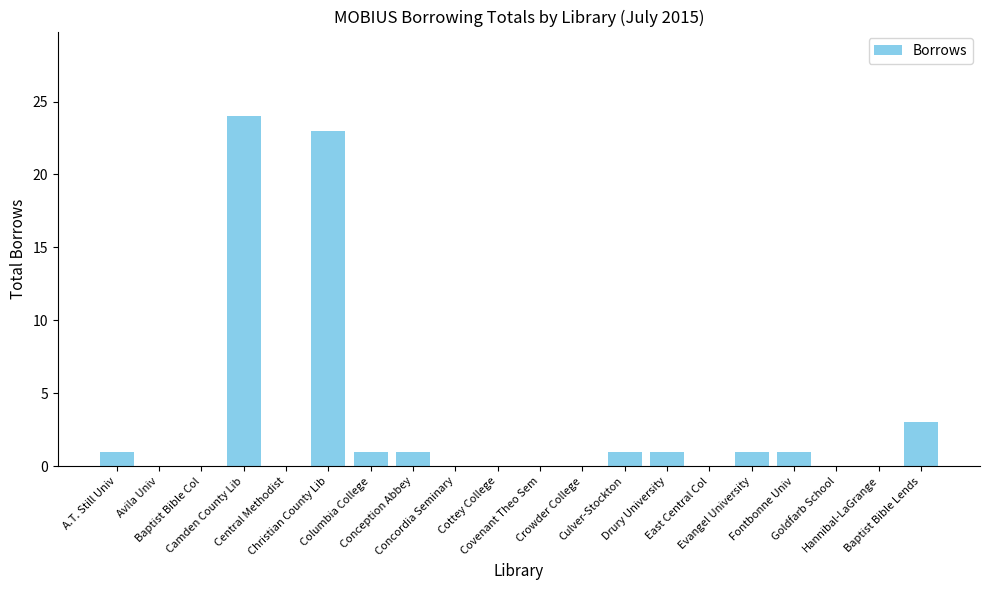

What is the maximum value shown in the chart?

24